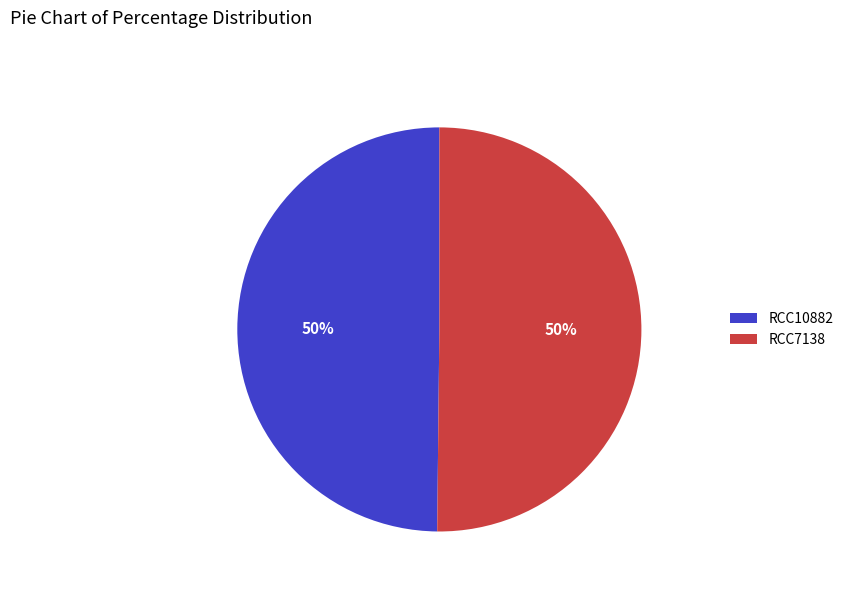

Is it true that RCC10882 is 44% of the pie?

False